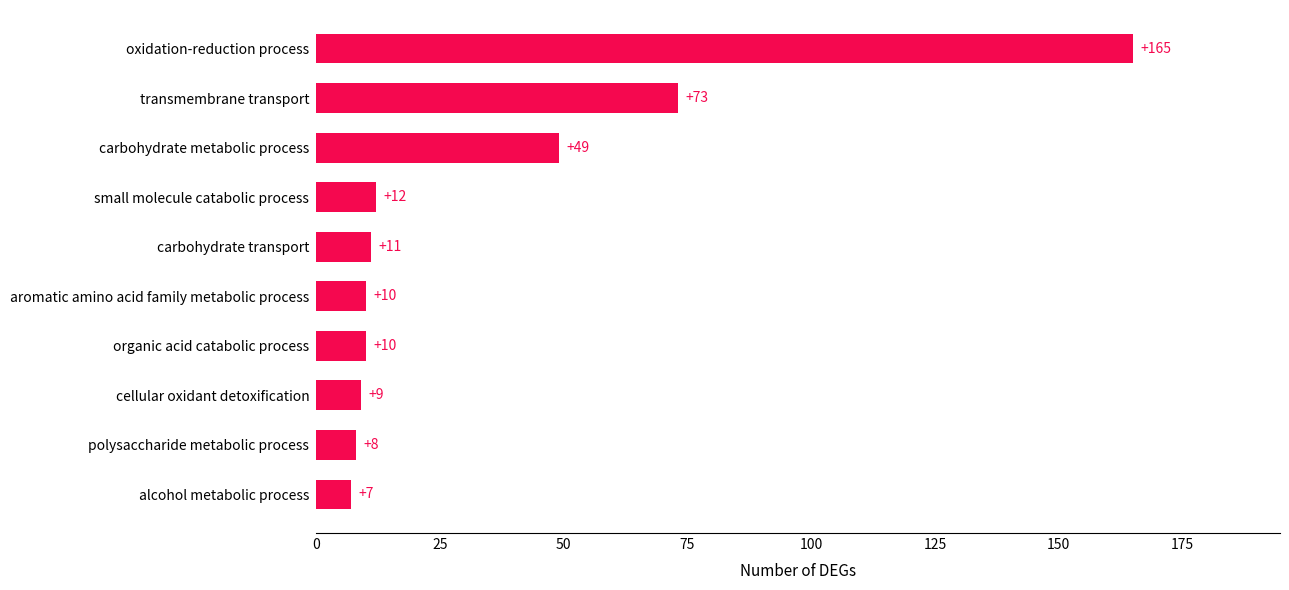

The value at carbohydrate metabolic process is 49. True or false?

True